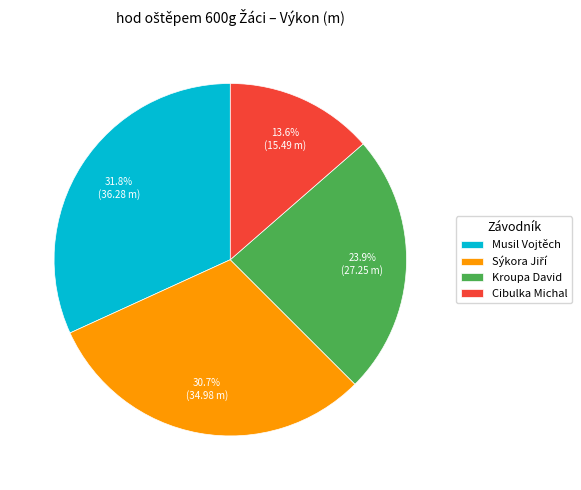

What is the total percentage of Cibulka Michal and Musil Vojtěch?

45.4%